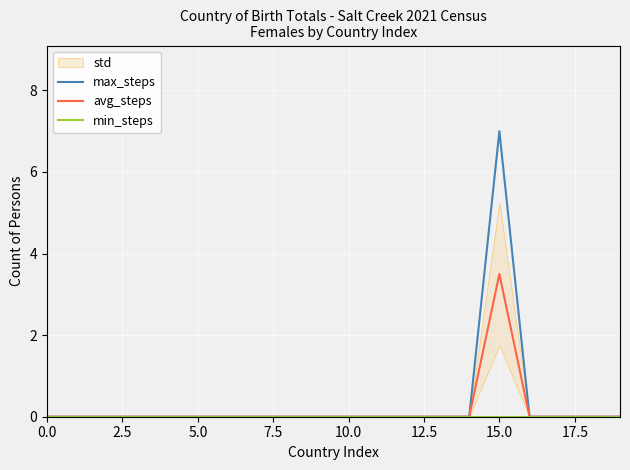

How many data points does each series have?

20